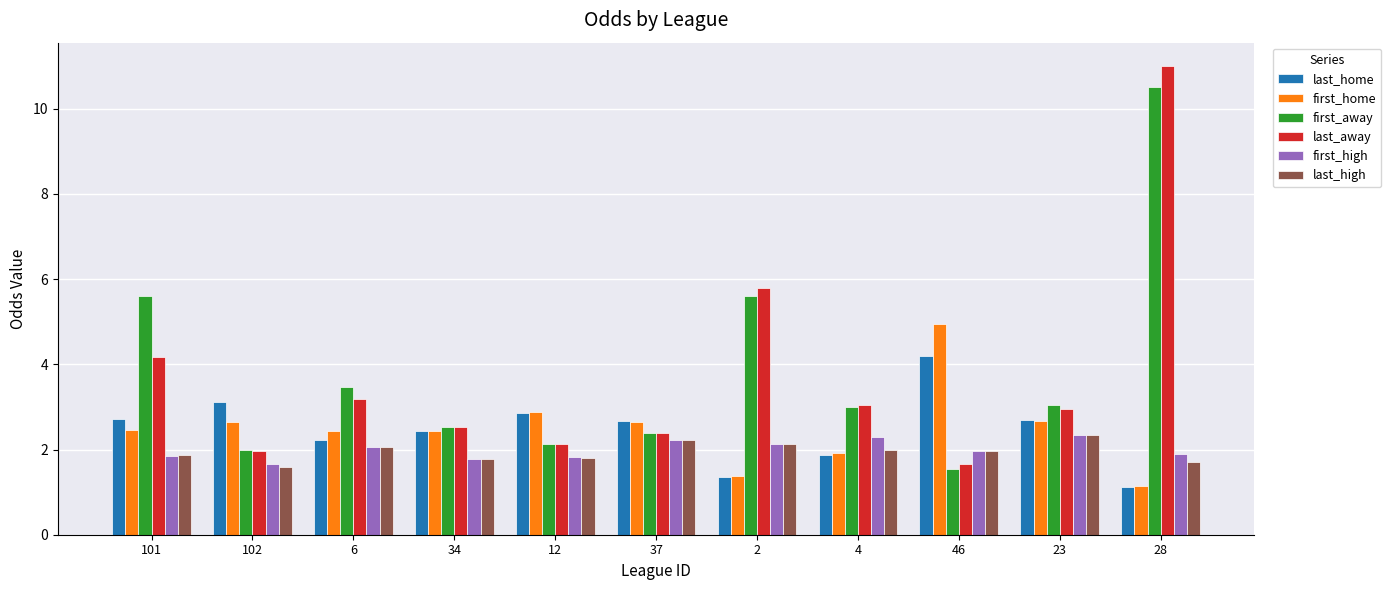

What is the minimum value for last_away?

1.7